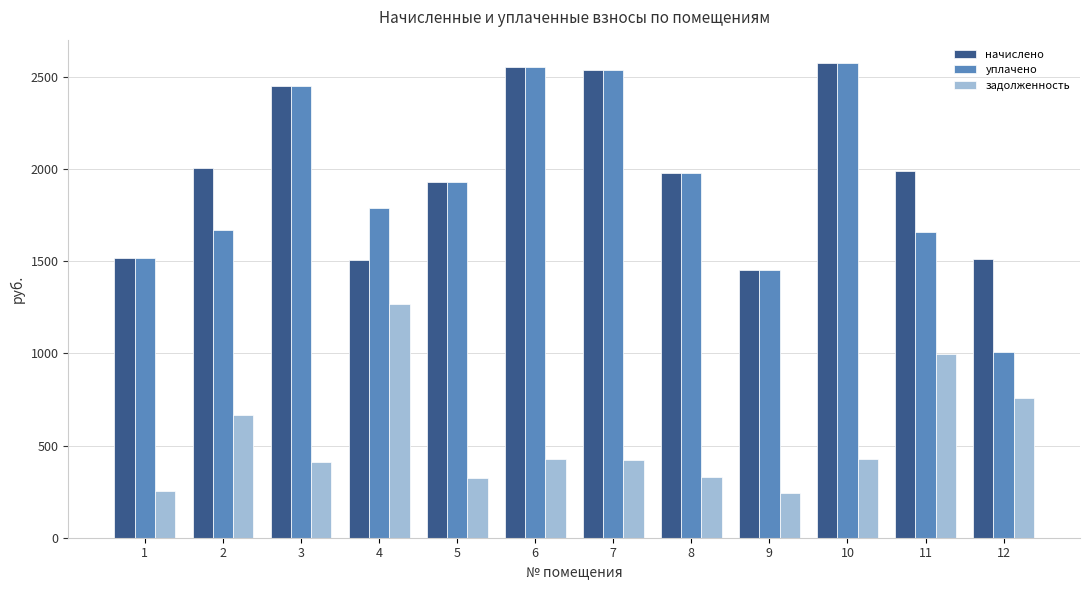

What is the difference between the highest and lowest values at 1?

1263.6